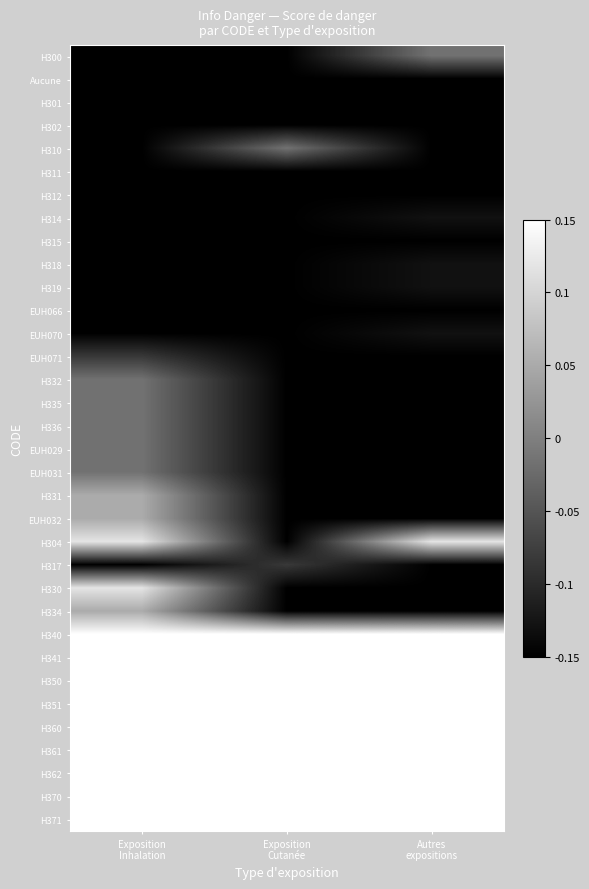

Reading left to right, extract all data points from this chart.

H300: Exposition
Inhalation=-0.1	Exposition
Cutanée=-0.1	Autres
expositions=-0.0
Aucune: Exposition
Inhalation=-0.1	Exposition
Cutanée=-0.1	Autres
expositions=-0.1
H301: Exposition
Inhalation=-0.1	Exposition
Cutanée=-0.1	Autres
expositions=-0.1
H302: Exposition
Inhalation=-0.1	Exposition
Cutanée=-0.1	Autres
expositions=-0.1
H310: Exposition
Inhalation=-0.1	Exposition
Cutanée=-0.0	Autres
expositions=-0.1
H311: Exposition
Inhalation=-0.1	Exposition
Cutanée=-0.1	Autres
expositions=-0.1
H312: Exposition
Inhalation=-0.1	Exposition
Cutanée=-0.1	Autres
expositions=-0.1
H314: Exposition
Inhalation=-0.1	Exposition
Cutanée=-0.1	Autres
expositions=-0.1
H315: Exposition
Inhalation=-0.1	Exposition
Cutanée=-0.1	Autres
expositions=-0.1
H318: Exposition
Inhalation=-0.1	Exposition
Cutanée=-0.1	Autres
expositions=-0.1
H319: Exposition
Inhalation=-0.1	Exposition
Cutanée=-0.1	Autres
expositions=-0.1
EUH066: Exposition
Inhalation=-0.1	Exposition
Cutanée=-0.1	Autres
expositions=-0.1
EUH070: Exposition
Inhalation=-0.1	Exposition
Cutanée=-0.1	Autres
expositions=-0.1
EUH071: Exposition
Inhalation=-0.1	Exposition
Cutanée=-0.1	Autres
expositions=-0.1
H332: Exposition
Inhalation=-0.0	Exposition
Cutanée=-0.1	Autres
expositions=-0.1
H335: Exposition
Inhalation=-0.0	Exposition
Cutanée=-0.1	Autres
expositions=-0.1
H336: Exposition
Inhalation=-0.0	Exposition
Cutanée=-0.1	Autres
expositions=-0.1
EUH029: Exposition
Inhalation=-0.0	Exposition
Cutanée=-0.1	Autres
expositions=-0.1
EUH031: Exposition
Inhalation=-0.0	Exposition
Cutanée=-0.1	Autres
expositions=-0.1
H331: Exposition
Inhalation=0.1	Exposition
Cutanée=-0.1	Autres
expositions=-0.1
EUH032: Exposition
Inhalation=0.1	Exposition
Cutanée=-0.1	Autres
expositions=-0.1
H304: Exposition
Inhalation=0.1	Exposition
Cutanée=-0.1	Autres
expositions=0.1
H317: Exposition
Inhalation=-0.1	Exposition
Cutanée=-0.1	Autres
expositions=-0.1
H330: Exposition
Inhalation=0.1	Exposition
Cutanée=-0.1	Autres
expositions=-0.1
H334: Exposition
Inhalation=0.1	Exposition
Cutanée=-0.1	Autres
expositions=-0.1
H340: Exposition
Inhalation=0.1	Exposition
Cutanée=0.1	Autres
expositions=0.1
H341: Exposition
Inhalation=0.1	Exposition
Cutanée=0.1	Autres
expositions=0.1
H350: Exposition
Inhalation=0.1	Exposition
Cutanée=0.1	Autres
expositions=0.1
H351: Exposition
Inhalation=0.1	Exposition
Cutanée=0.1	Autres
expositions=0.1
H360: Exposition
Inhalation=0.1	Exposition
Cutanée=0.1	Autres
expositions=0.1
H361: Exposition
Inhalation=0.1	Exposition
Cutanée=0.1	Autres
expositions=0.1
H362: Exposition
Inhalation=0.1	Exposition
Cutanée=0.1	Autres
expositions=0.1
H370: Exposition
Inhalation=0.1	Exposition
Cutanée=0.1	Autres
expositions=0.1
H371: Exposition
Inhalation=0.1	Exposition
Cutanée=0.1	Autres
expositions=0.1